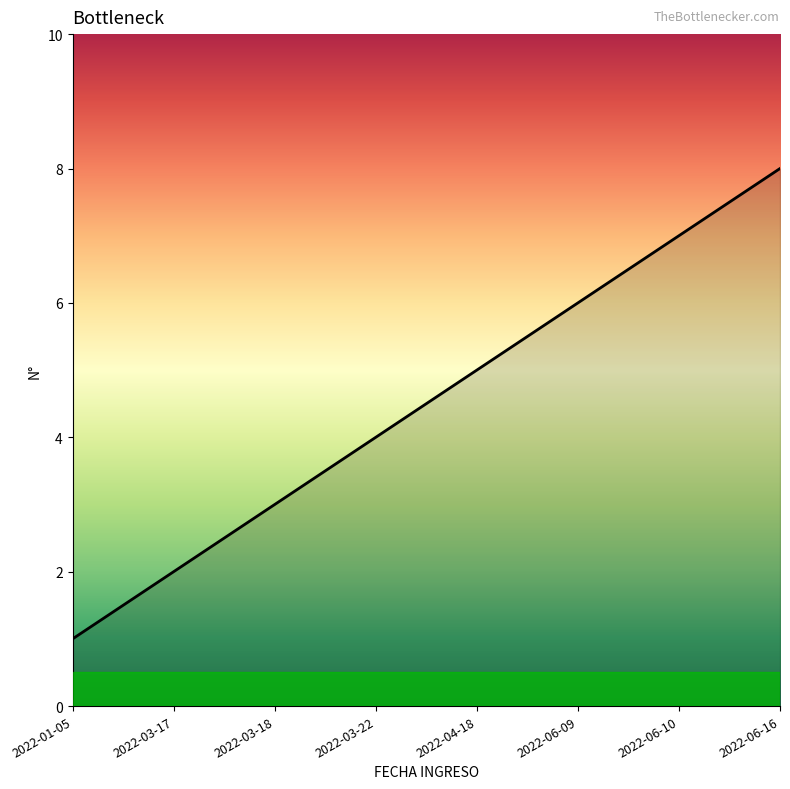

What is the ratio of the value at 2022-03-17 to the value at 2022-03-22?

0.5